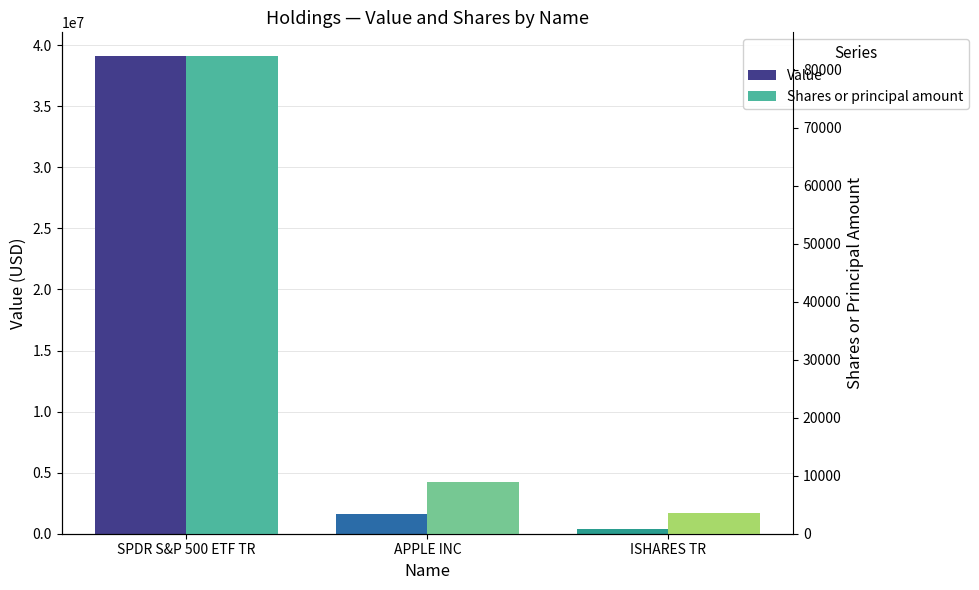

What is the total value across all series at APPLE INC?

1582866